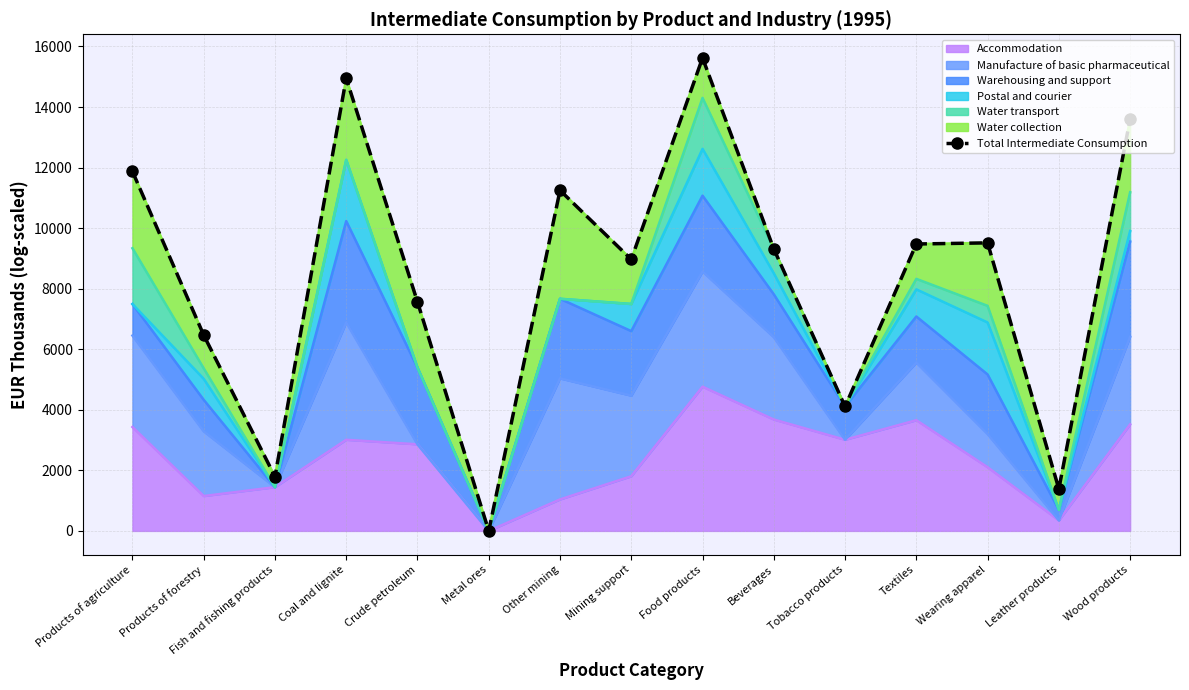

What is the change in value from Fish and fishing products to Leather products?

-405.5